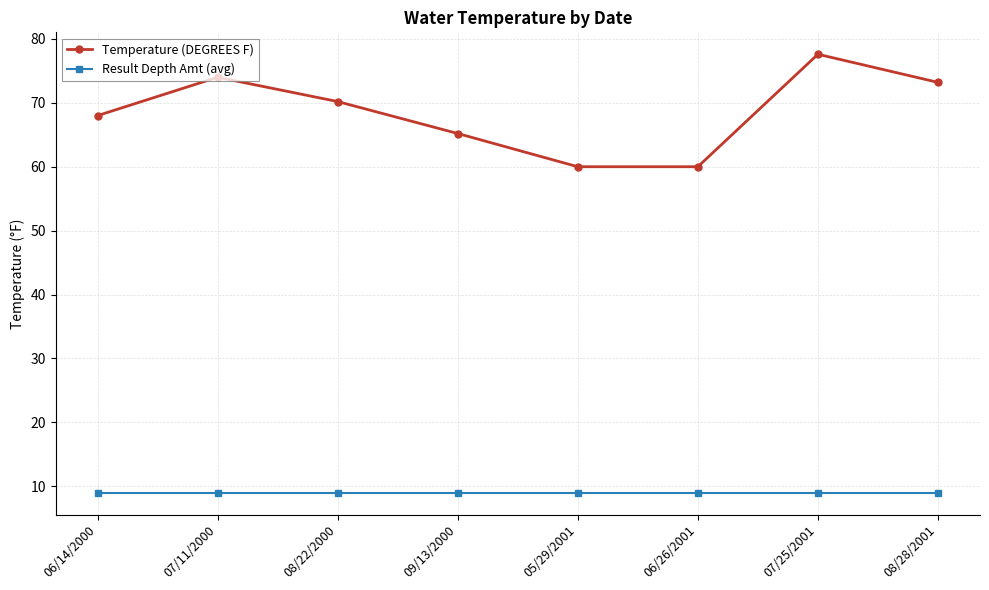

Which series changed the most between 07/11/2000 and 09/13/2000?

Temperature (DEGREES F)